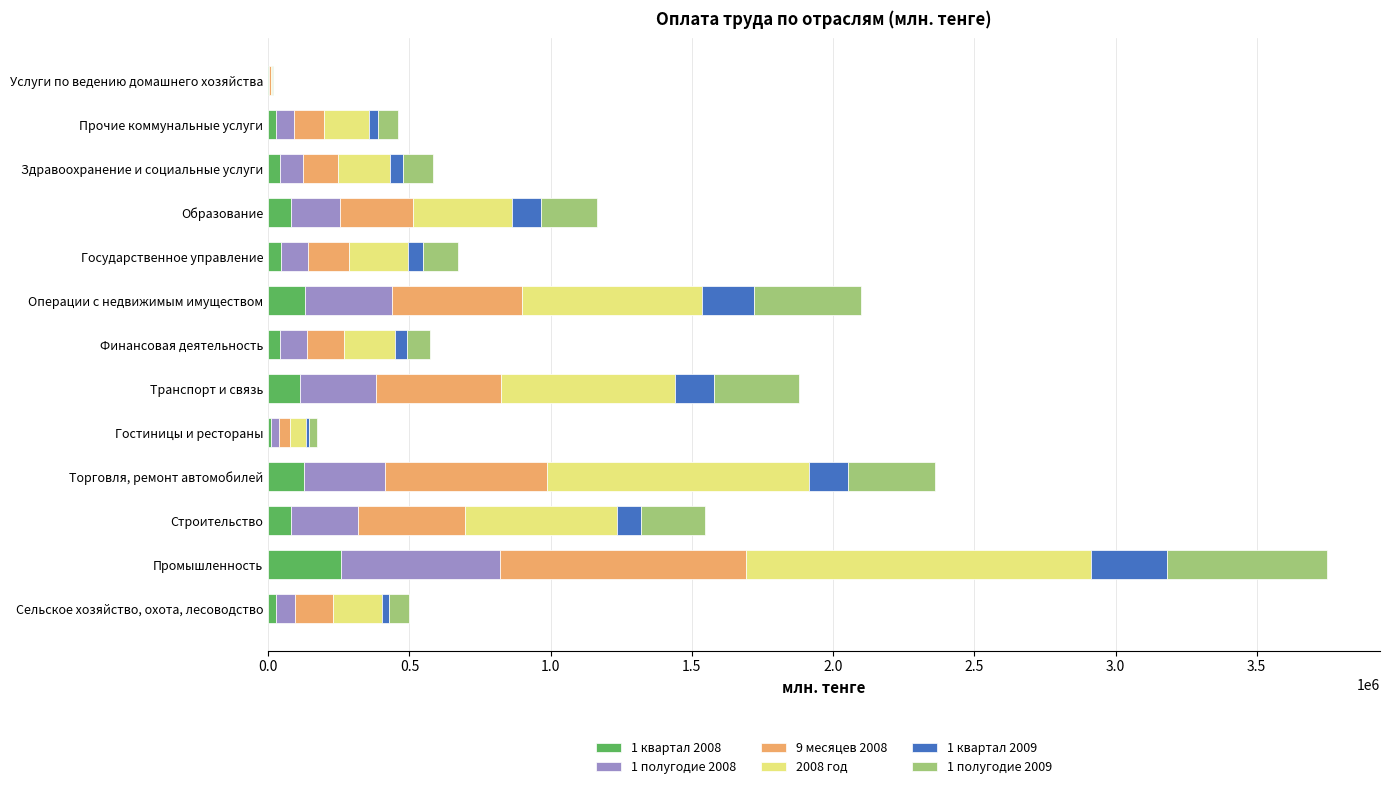

What is the maximum value for 1 квартал 2008?

257060.7